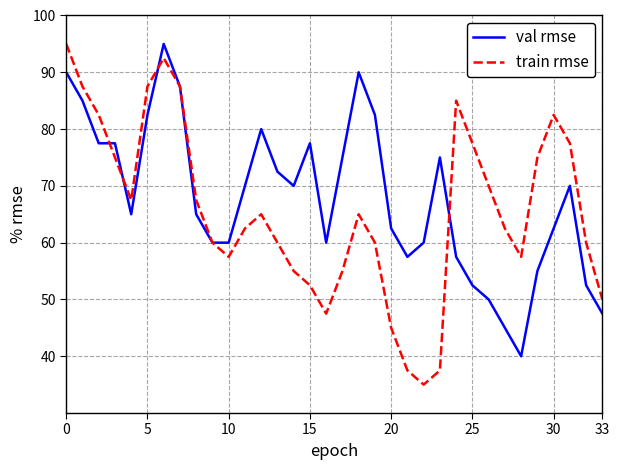

In train rmse, how many points are lower than both neighbors (excluding endpoints)?

5